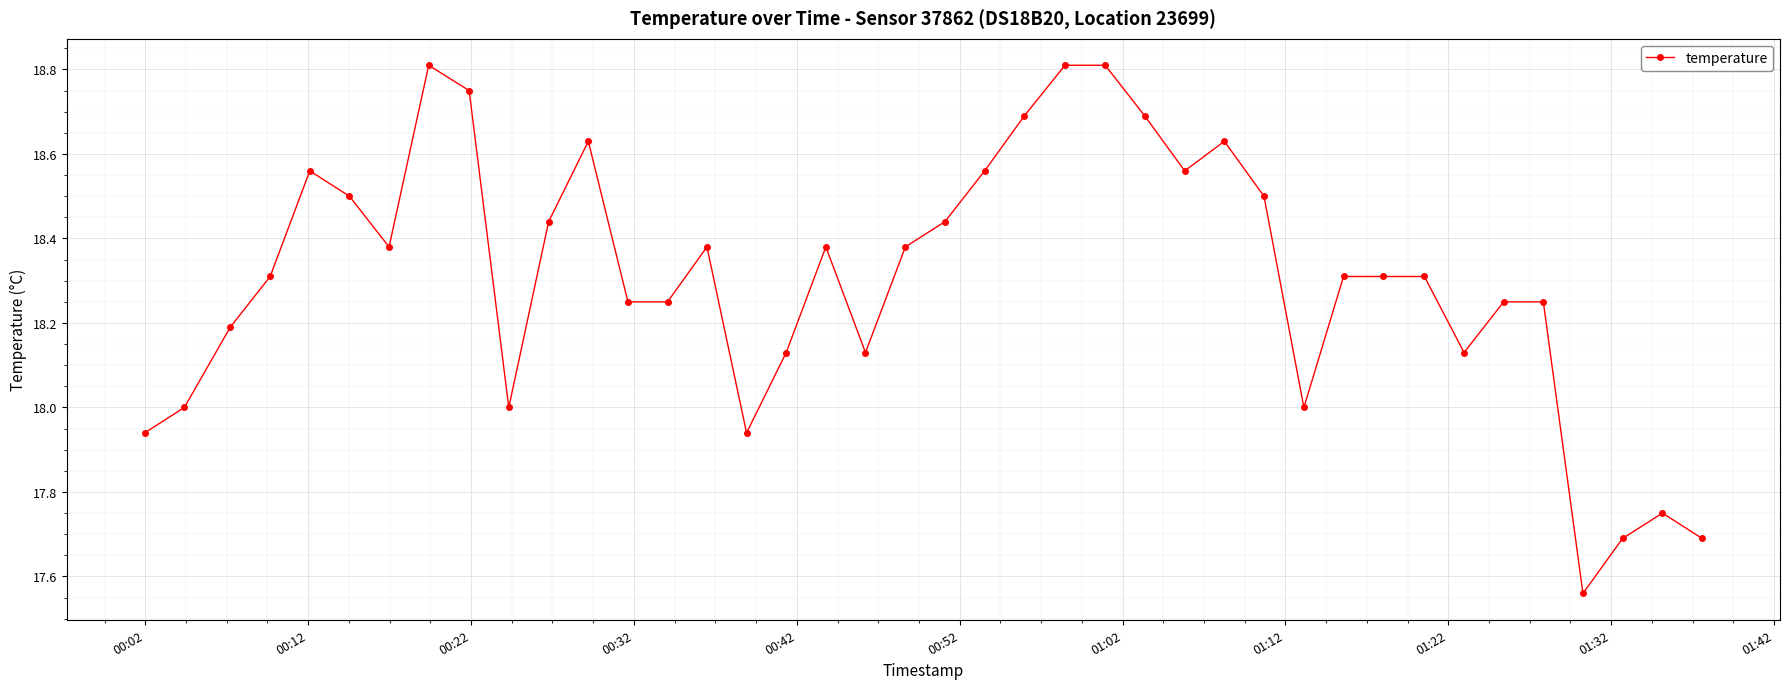

How many lines are shown in the chart?

1